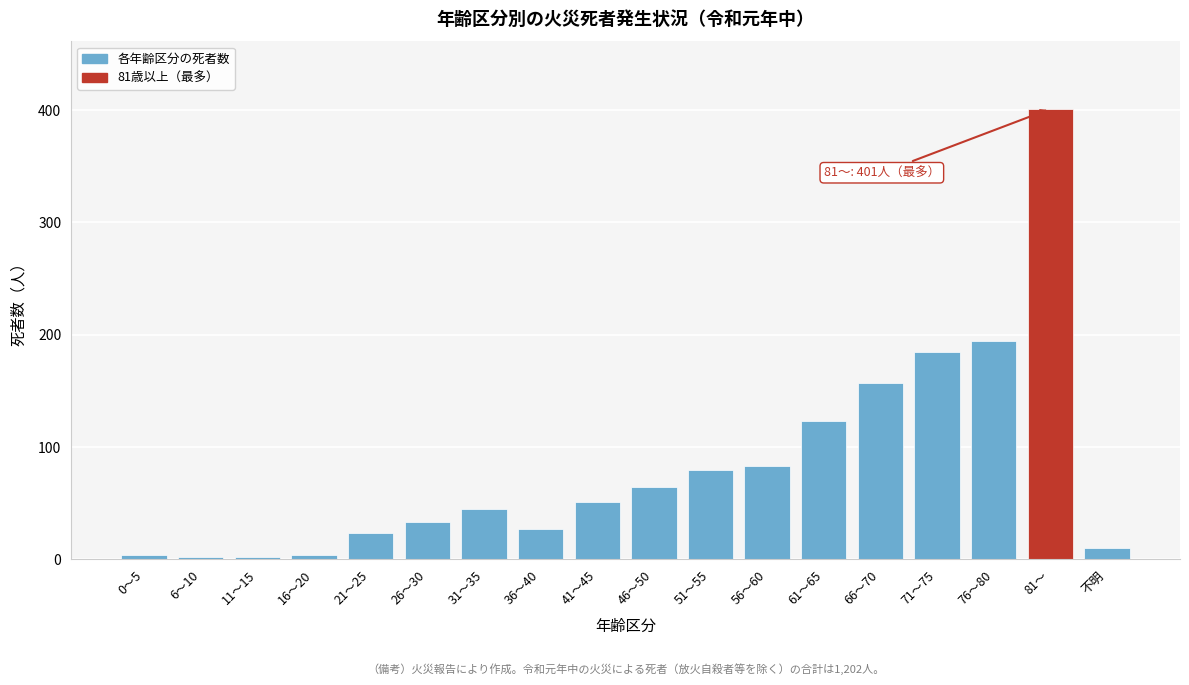

Reading right to left, what are all the values shown in this chart?

不明=10	81～=401	76～80=194	71～75=184	66～70=157	61～65=123	56～60=83	51～55=79	46～50=64	41～45=51	36～40=27	31～35=45	26～30=33	21～25=23	16～20=4	11～15=2	6～10=2	0～5=4